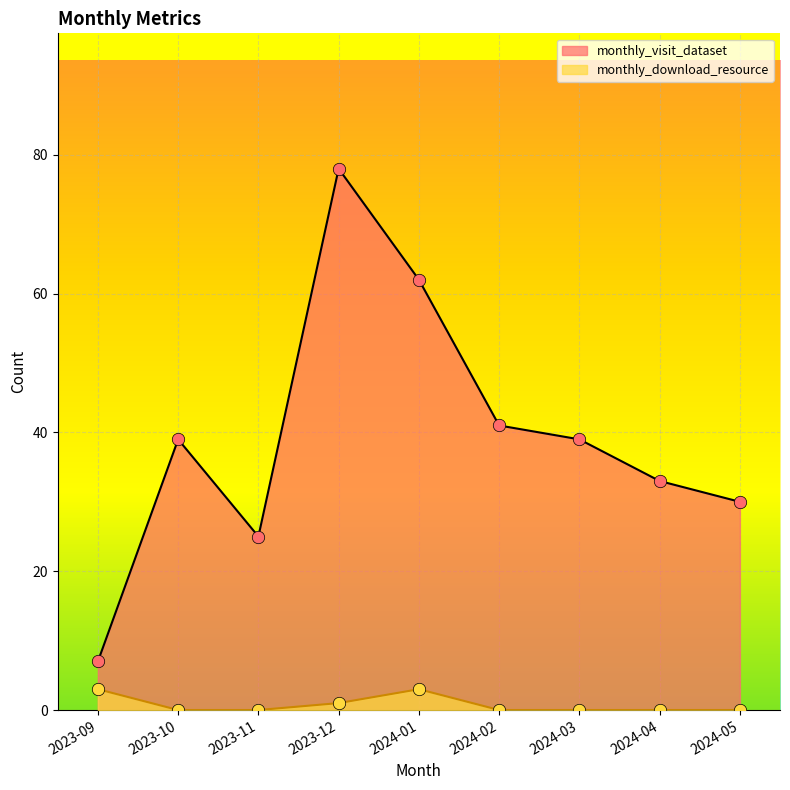

Which series has the largest Y range (max minus min)?

monthly_visit_dataset